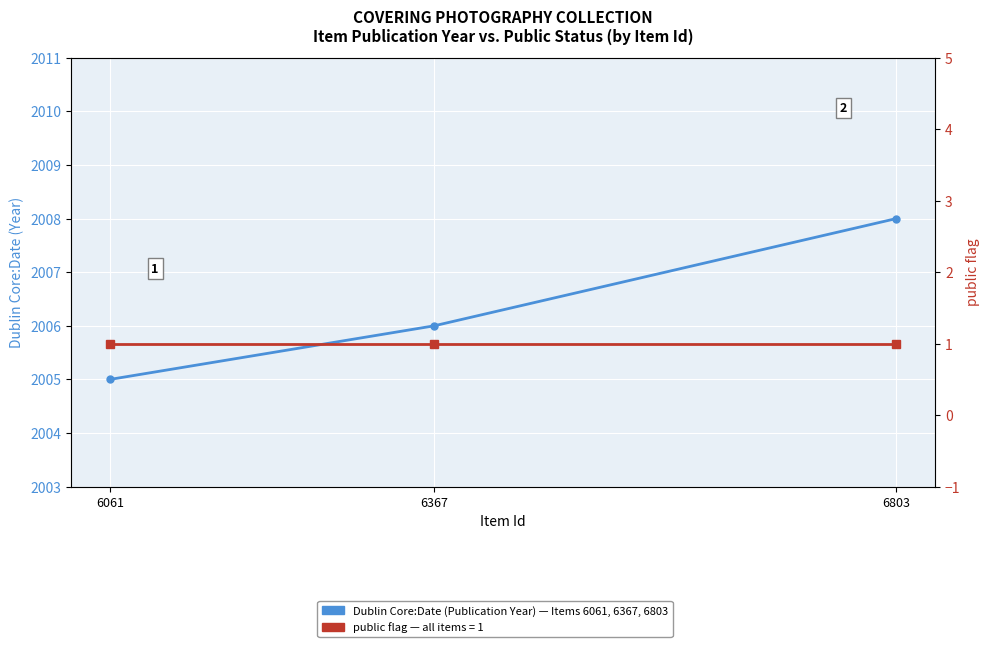

What is the value of the Dublin Core:Date (Publication Year) point at the 2nd from the left?

2006